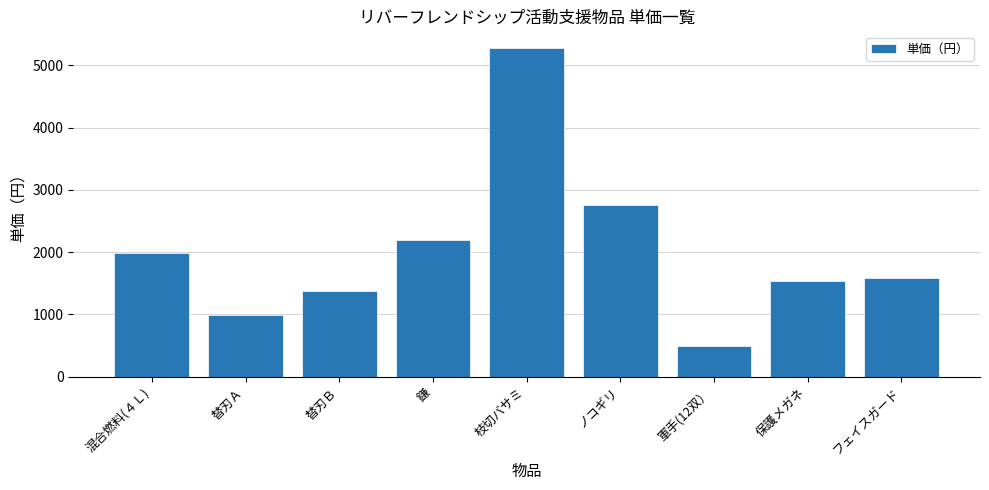

What is the sum of the values at 替刃Ｂ and フェイスガード?

2960